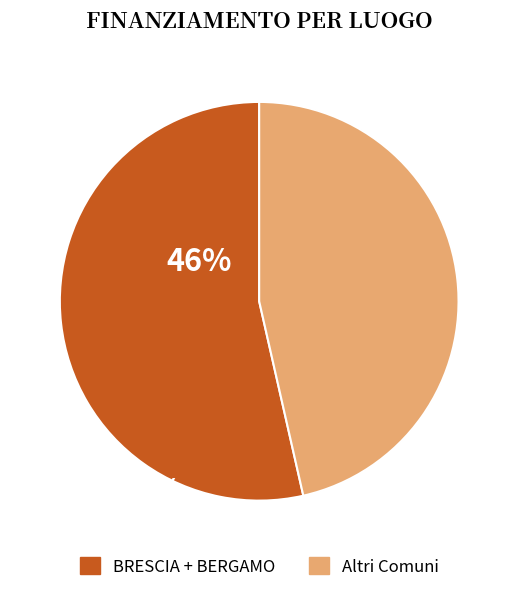

Is the sum of Altri Comuni and BRESCIA + BERGAMO greater than half?

Yes